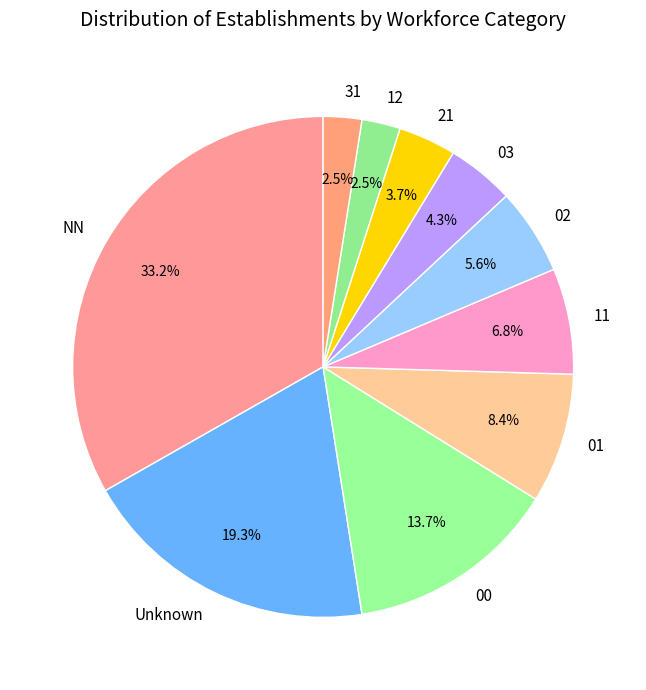

Which category has the biggest portion of the pie?

NN